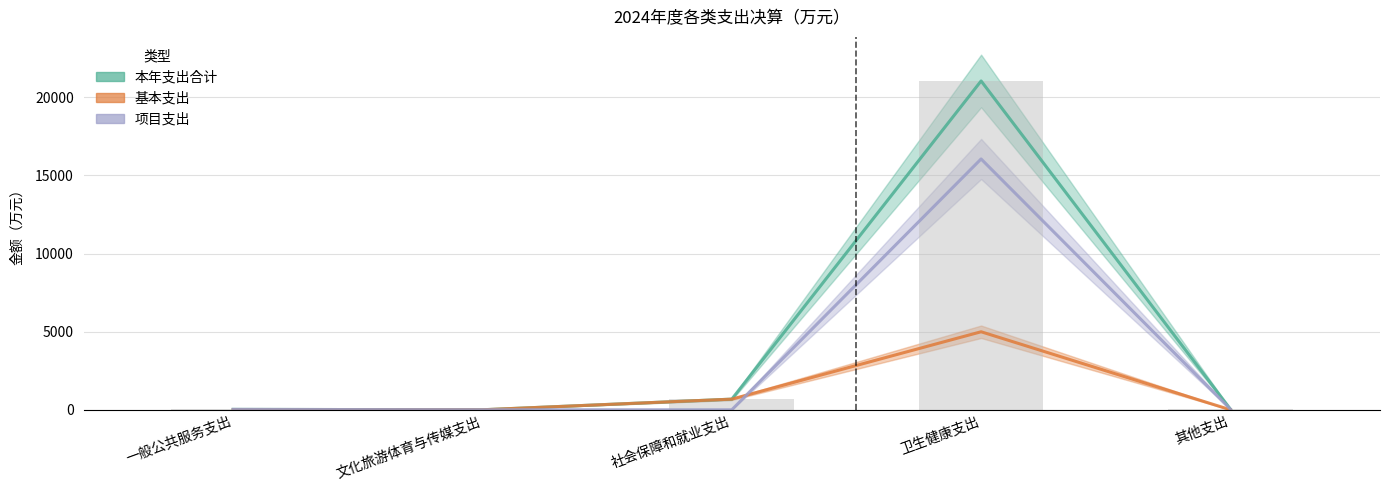

List the series in order of their overall mean, lowest first.

基本支出, 项目支出, 本年支出合计